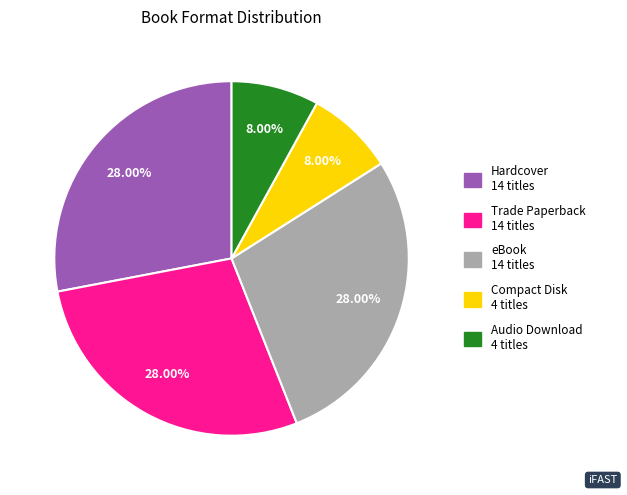

Does Hardcover represent more than half of the total?

No